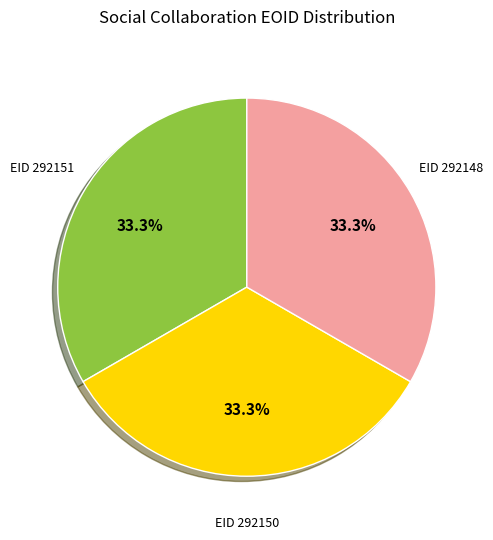

Does any single category account for the majority?

No